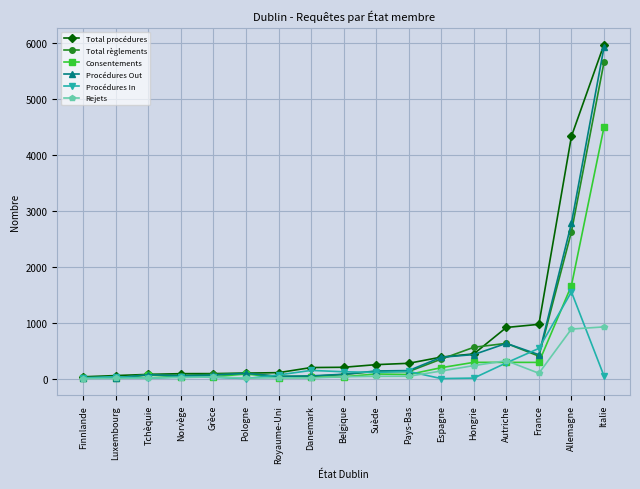

Count the number of categories in the chart.

17